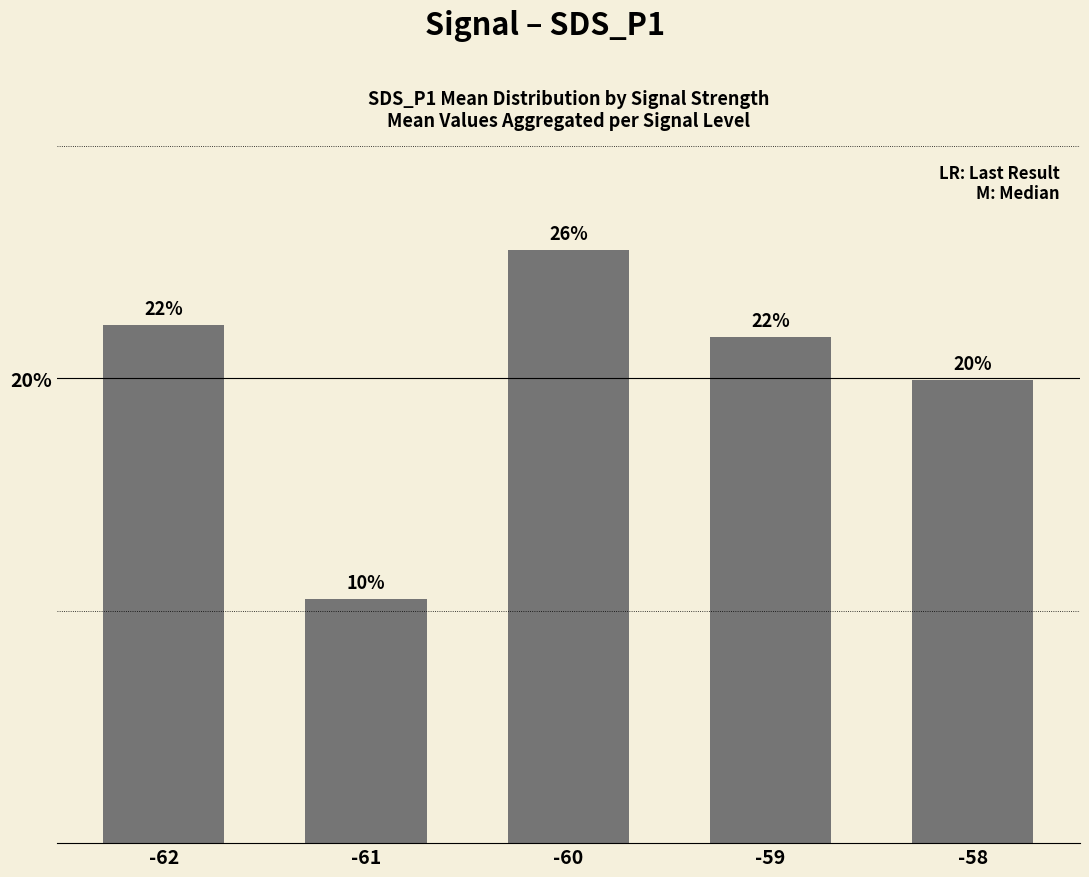

What is the sum of the values at -61 and -62?

32.8